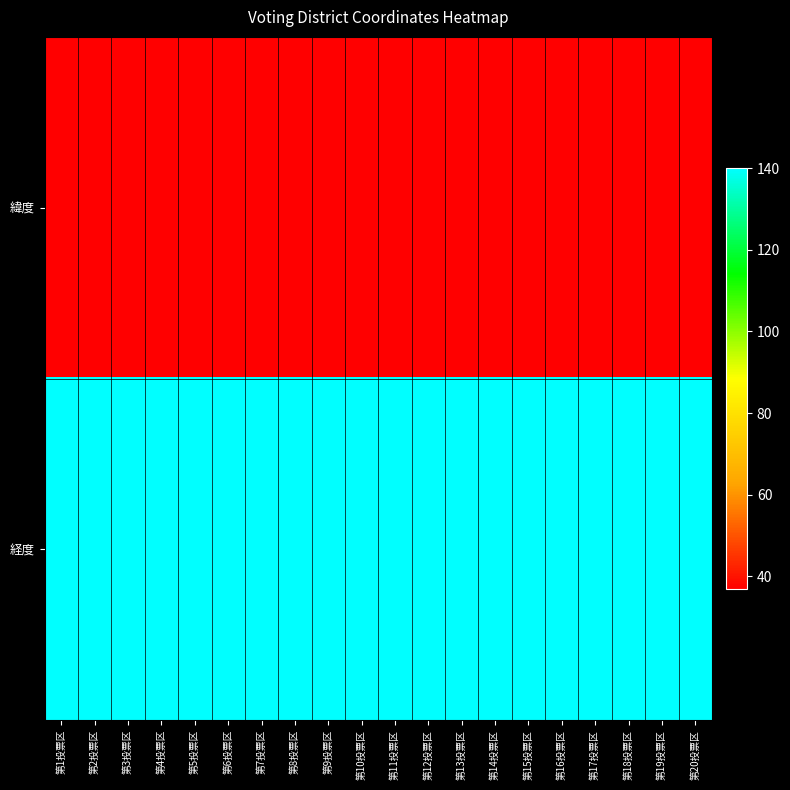

Reading right to left, what are all the values shown in this chart?

緯度: 第20投票区=36.8	第19投票区=36.8	第18投票区=36.8	第17投票区=36.8	第16投票区=36.9	第15投票区=36.9	第14投票区=36.9	第13投票区=36.9	第12投票区=36.9	第11投票区=36.9	第10投票区=36.9	第9投票区=36.9	第8投票区=36.9	第7投票区=36.9	第6投票区=36.9	第5投票区=36.9	第4投票区=36.9	第3投票区=36.9	第2投票区=36.9	第1投票区=36.9
経度: 第20投票区=140.0	第19投票区=140.0	第18投票区=140.0	第17投票区=140.1	第16投票区=140.1	第15投票区=140.1	第14投票区=140.1	第13投票区=140.1	第12投票区=140.1	第11投票区=140.0	第10投票区=140.0	第9投票区=140.0	第8投票区=140.0	第7投票区=140.0	第6投票区=140.0	第5投票区=140.0	第4投票区=140.0	第3投票区=140.0	第2投票区=140.0	第1投票区=140.0